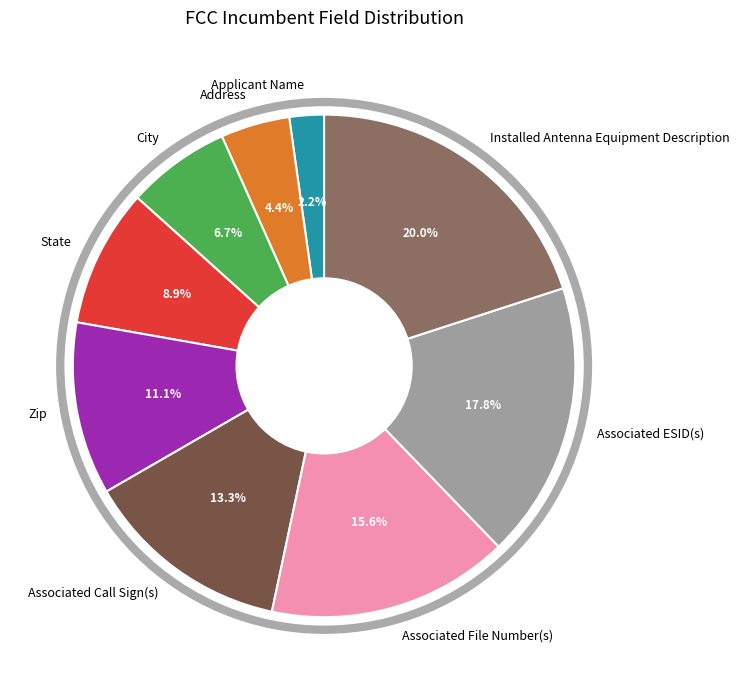

What is the ratio of the value at Address to the value at Associated Call Sign(s)?

0.3